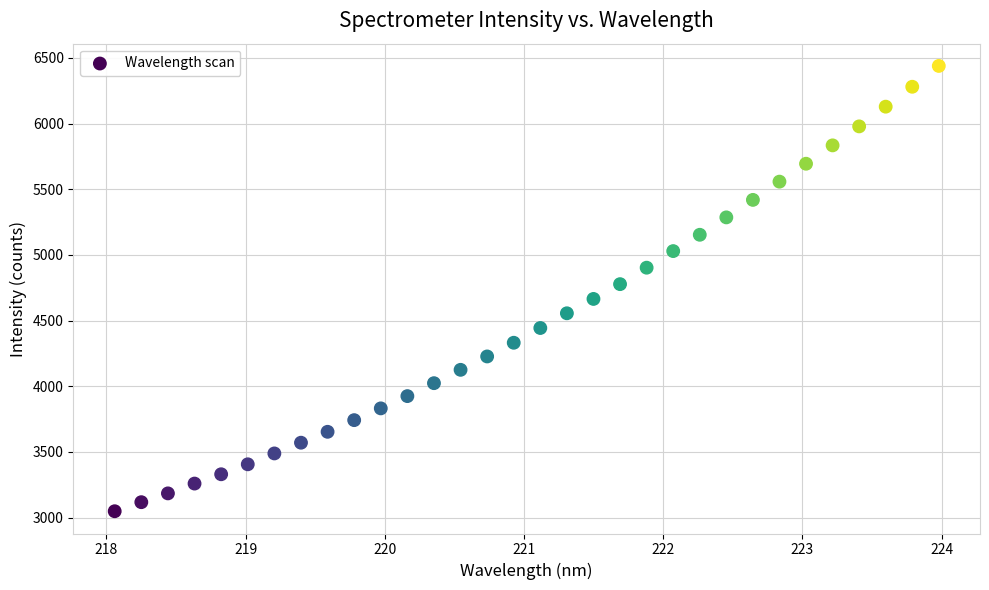

What is the range of X values (max minus min)?

5.9